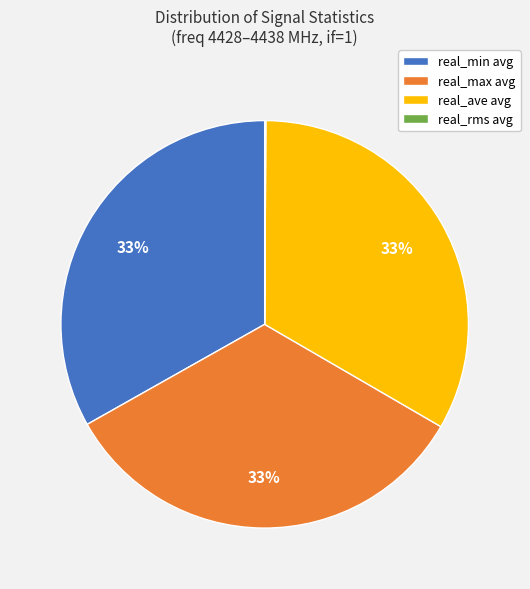

To the nearest percent, what is the difference between the largest and smallest slice percentages?

33%